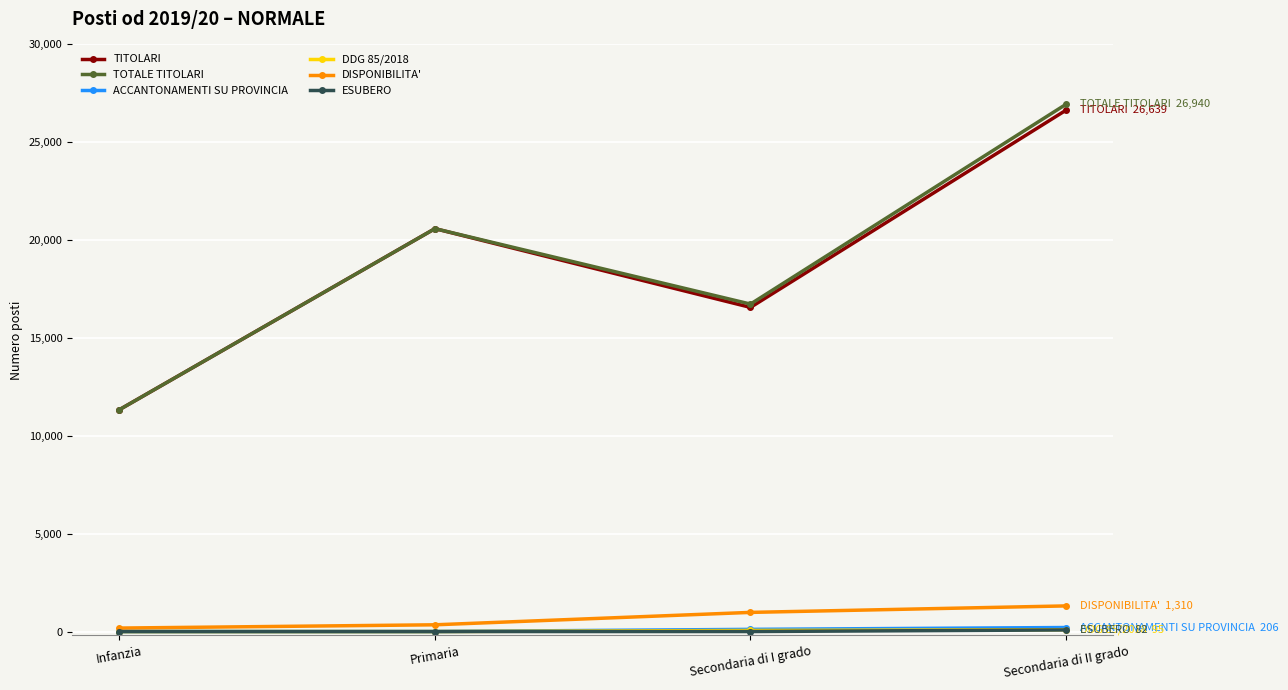

What is the highest value of the ACCANTONAMENTI SU PROVINCIA series?

206